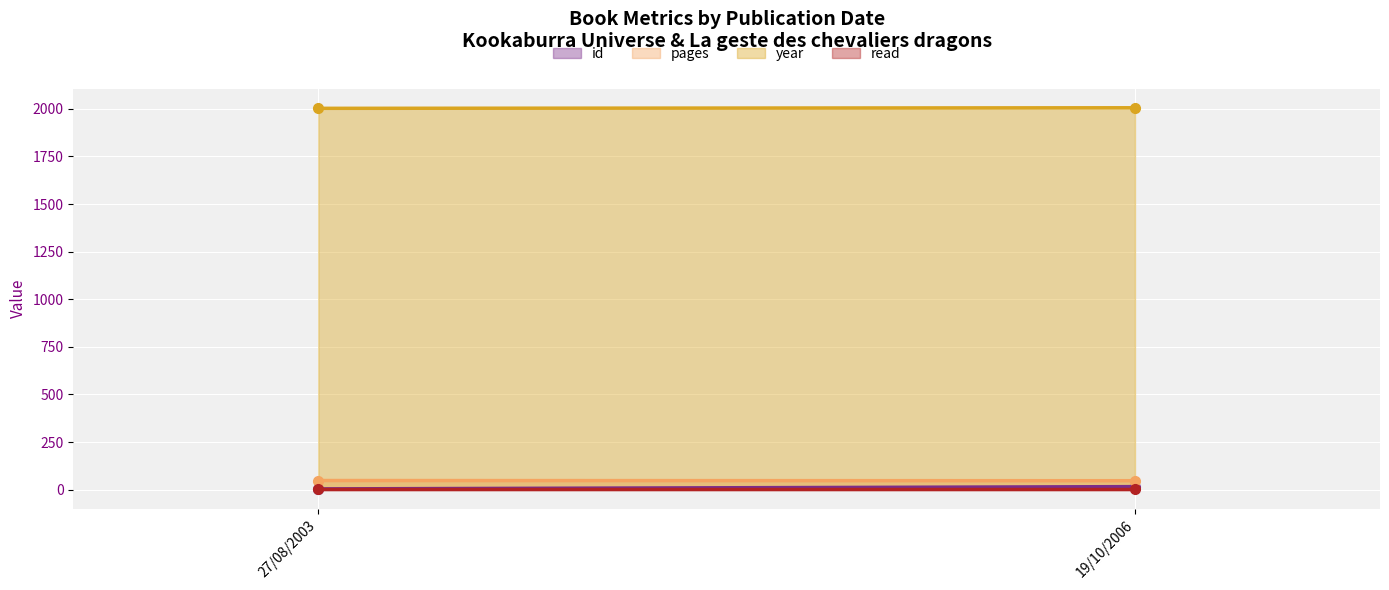

What is the value of the read point at the 2nd from the left?

1